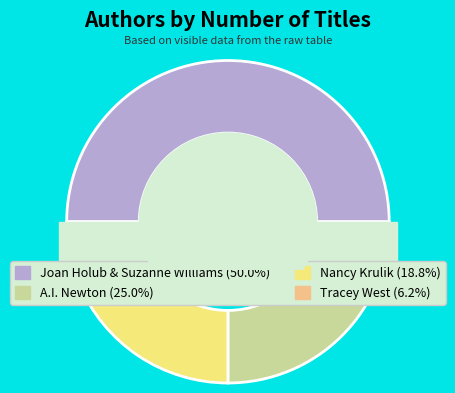

What portion of the pie excludes A.I. Newton?

75.0%